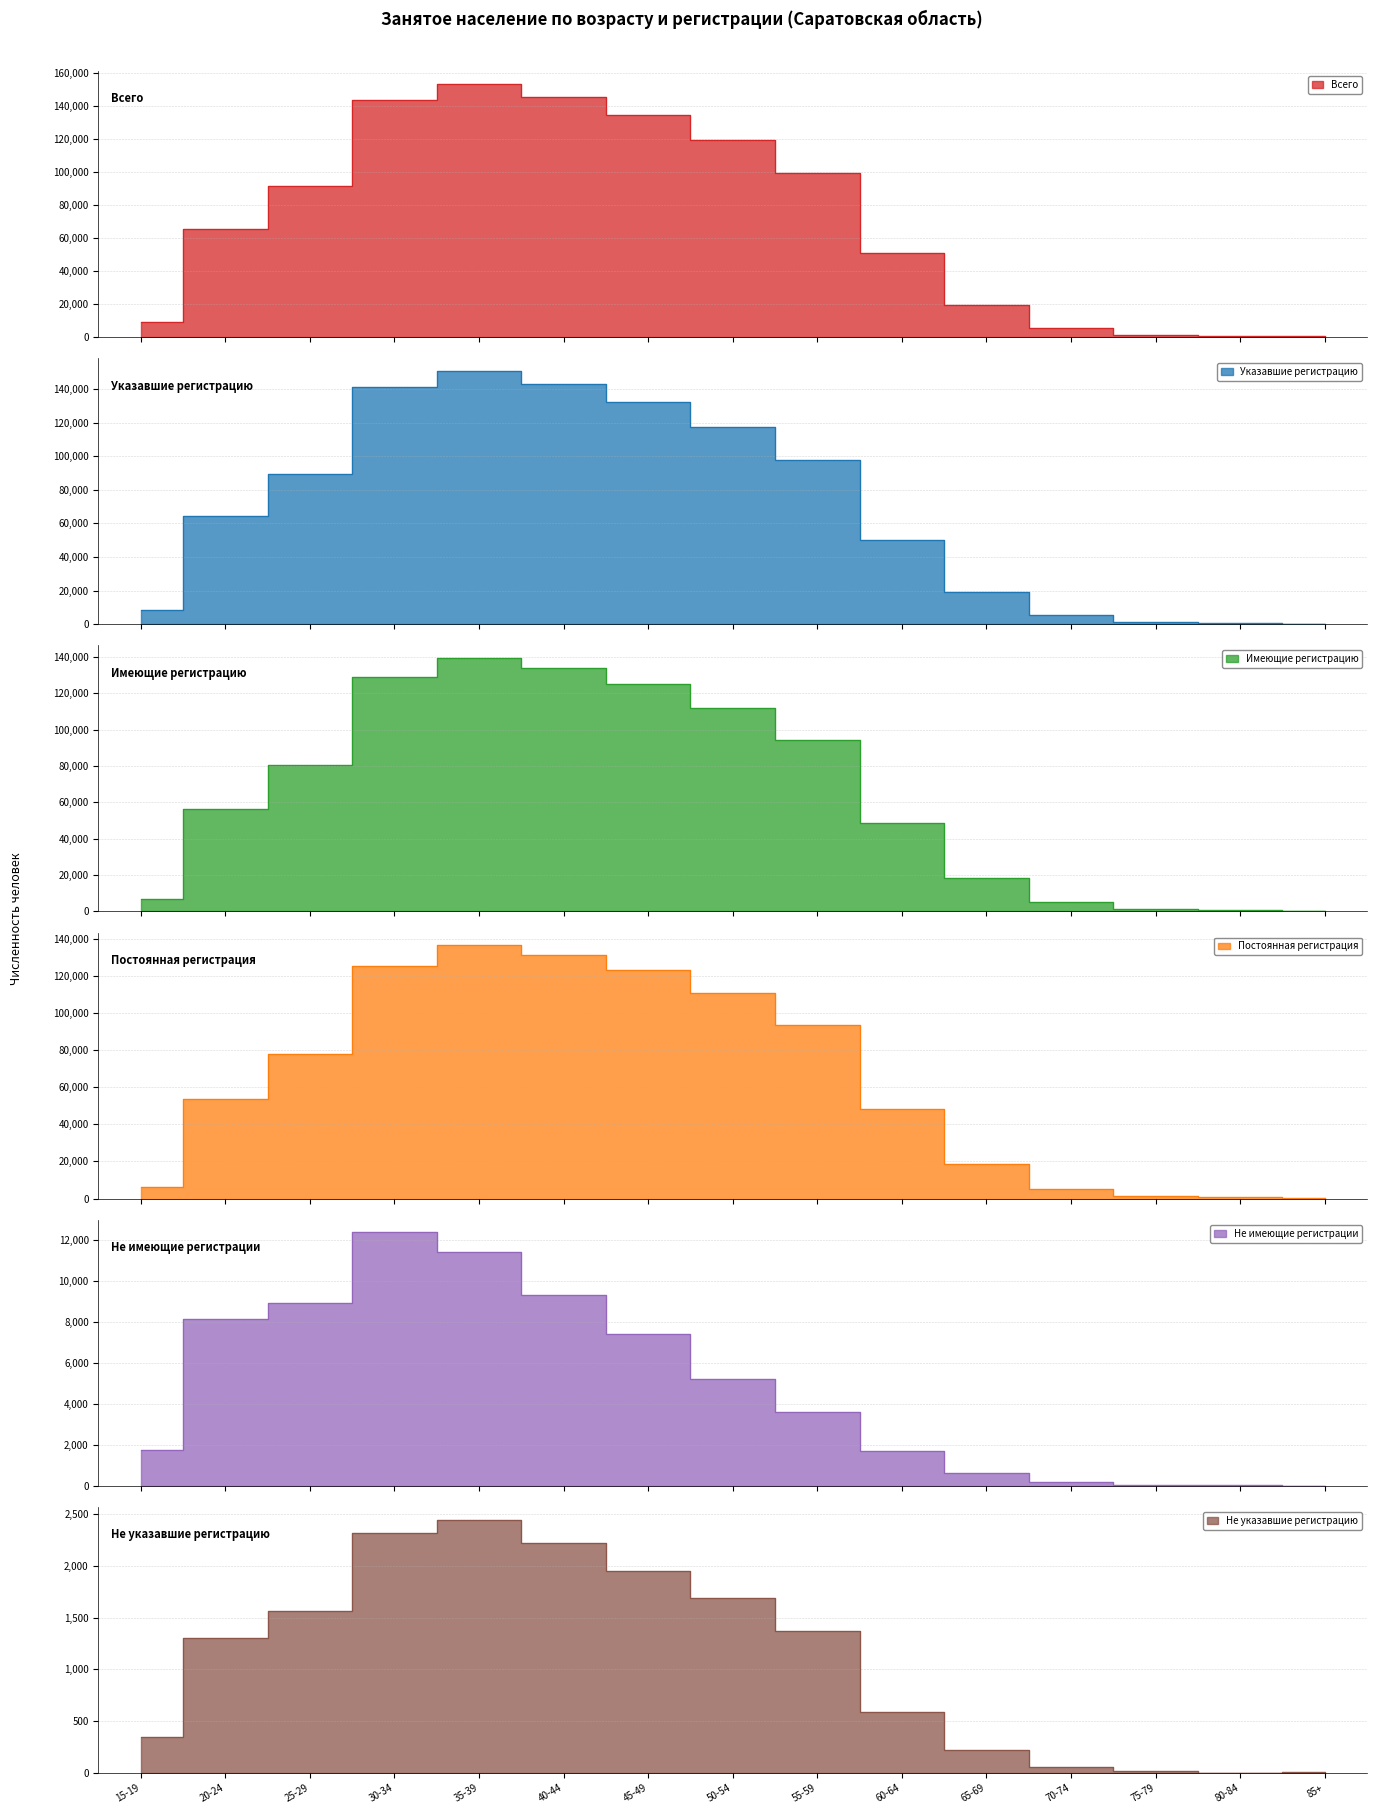

What are all the series names shown in the legend?

Всего, Указавшие регистрацию, Имеющие регистрацию, Постоянная регистрация, Не имеющие регистрации, Не указавшие регистрацию